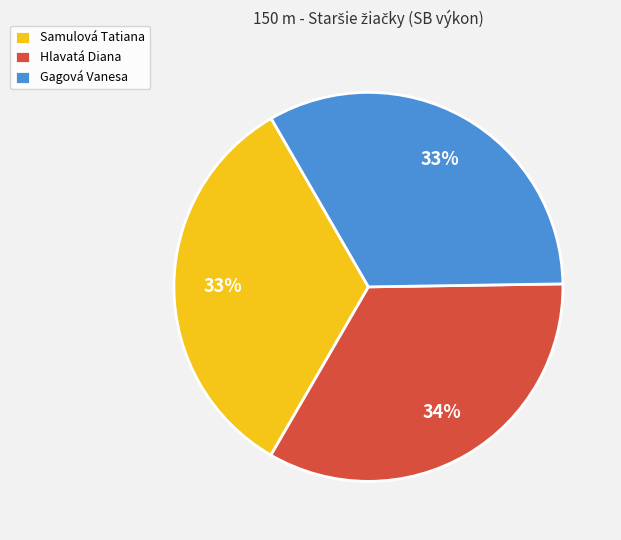

Is it true that Gagová Vanesa is 44% of the pie?

False